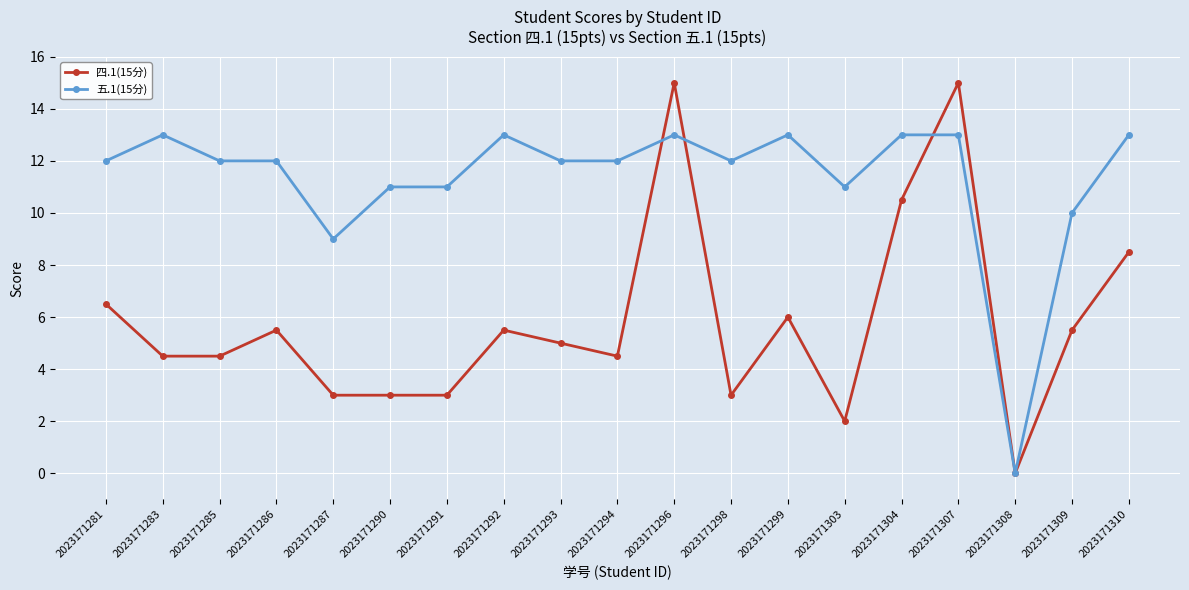

What are all the series names shown in the legend?

四.1(15分), 五.1(15分)